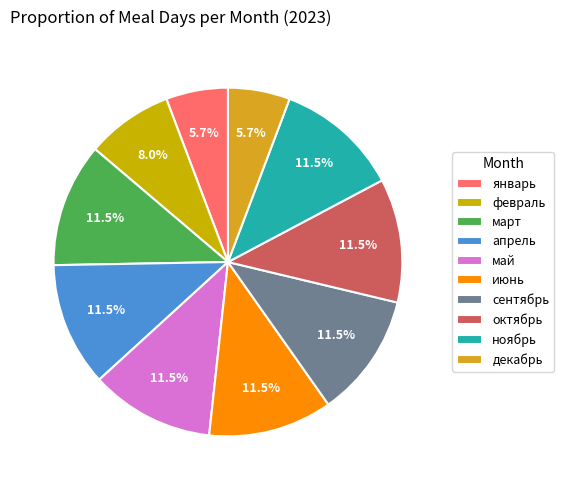

What portion of the pie excludes июнь?

88.5%